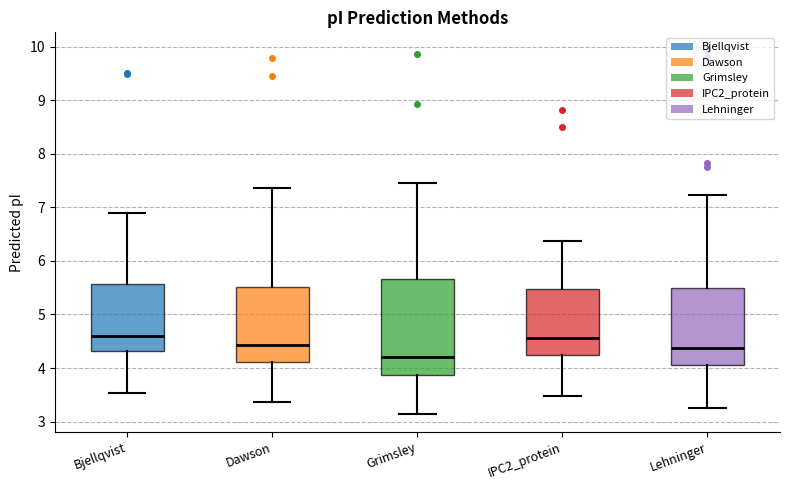

Which box is the tallest, from its lower edge to its upper edge?

Grimsley